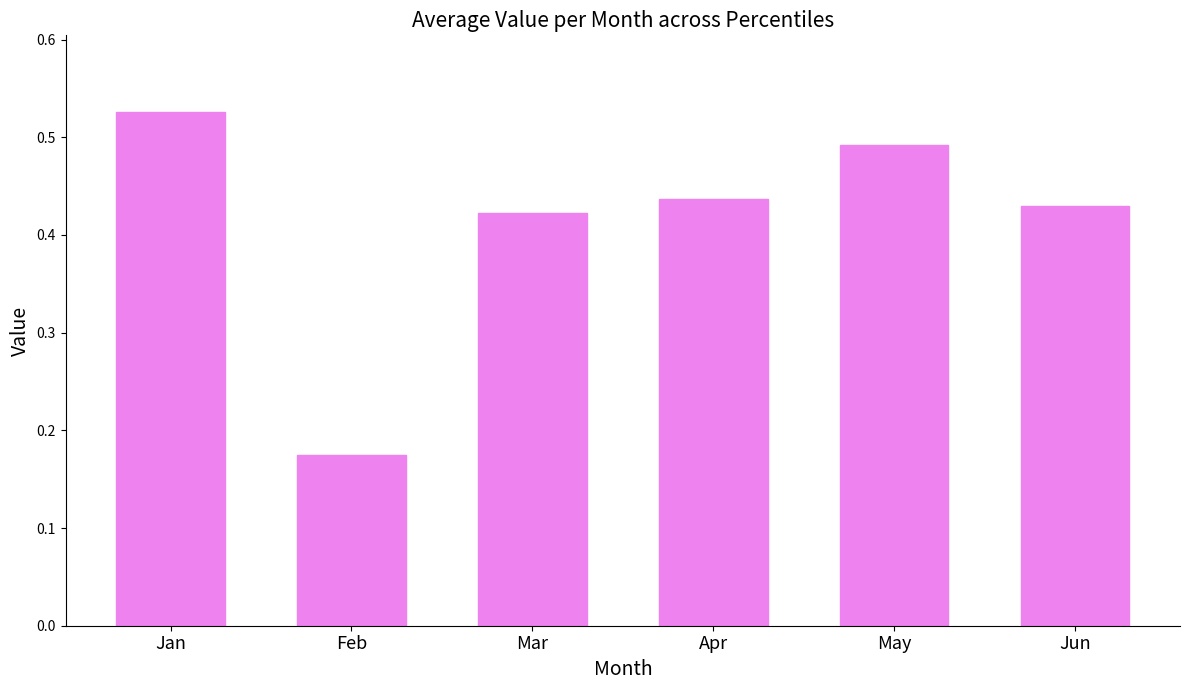

List the labels in order of value, largest first.

Jan, May, Apr, Jun, Mar, Feb